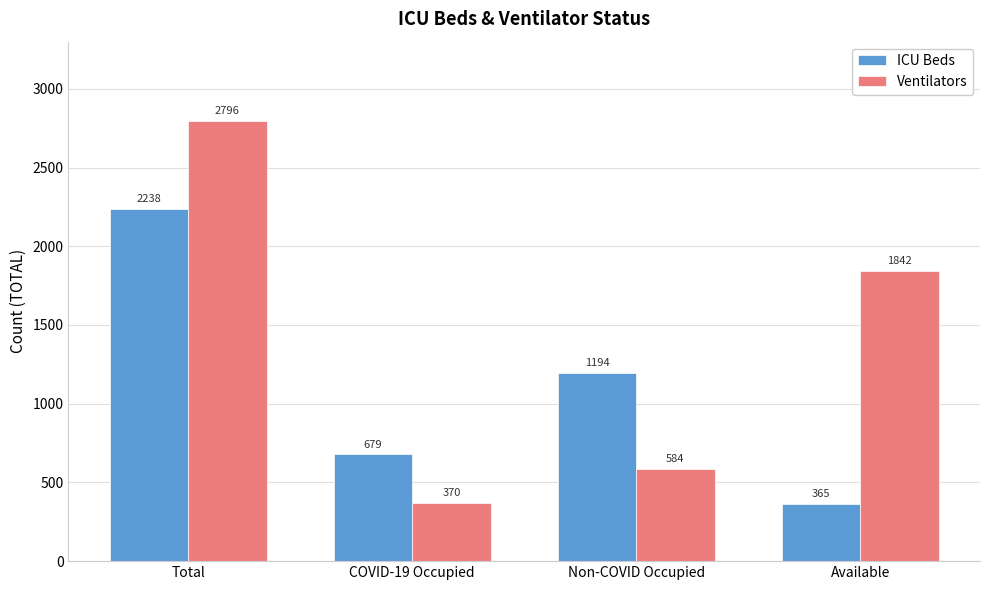

At which label does Ventilators first exceed 1842?

Total